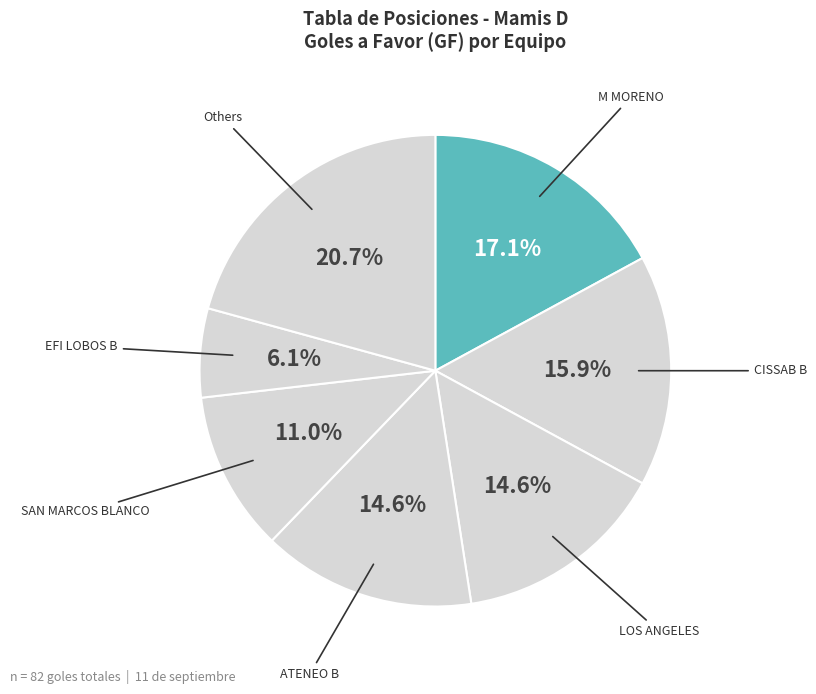

What is the largest slice in the pie chart?

M MORENO